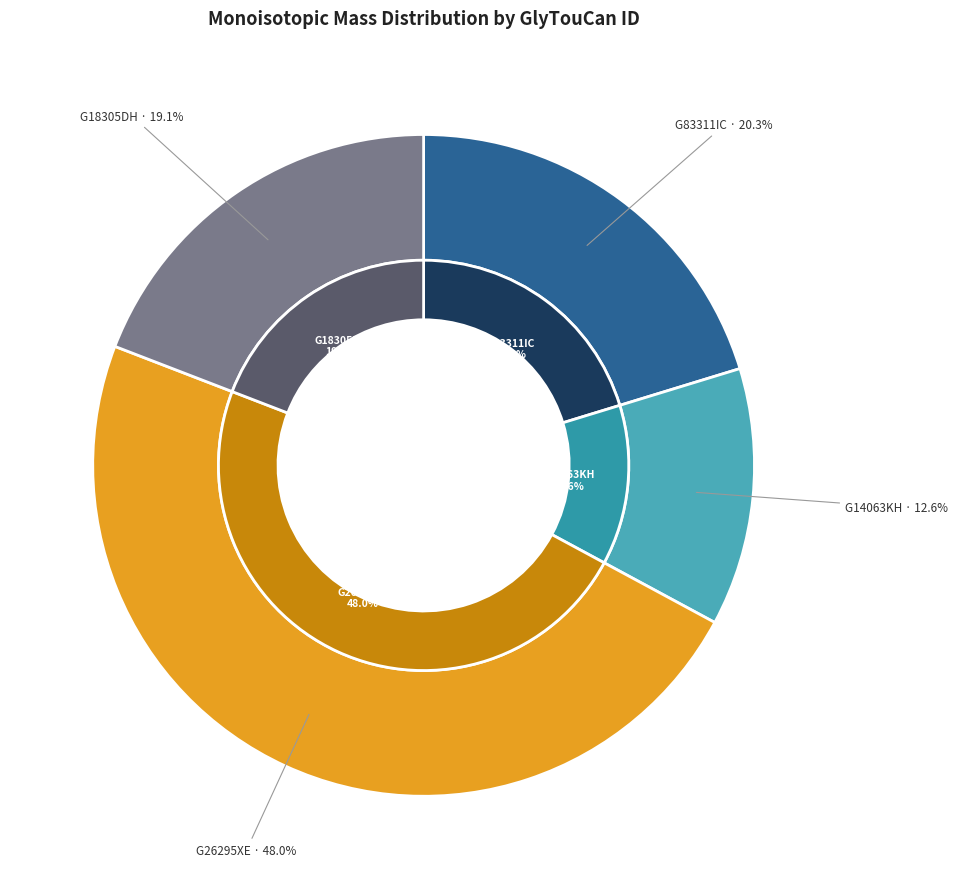

Is there a majority slice in this chart?

No